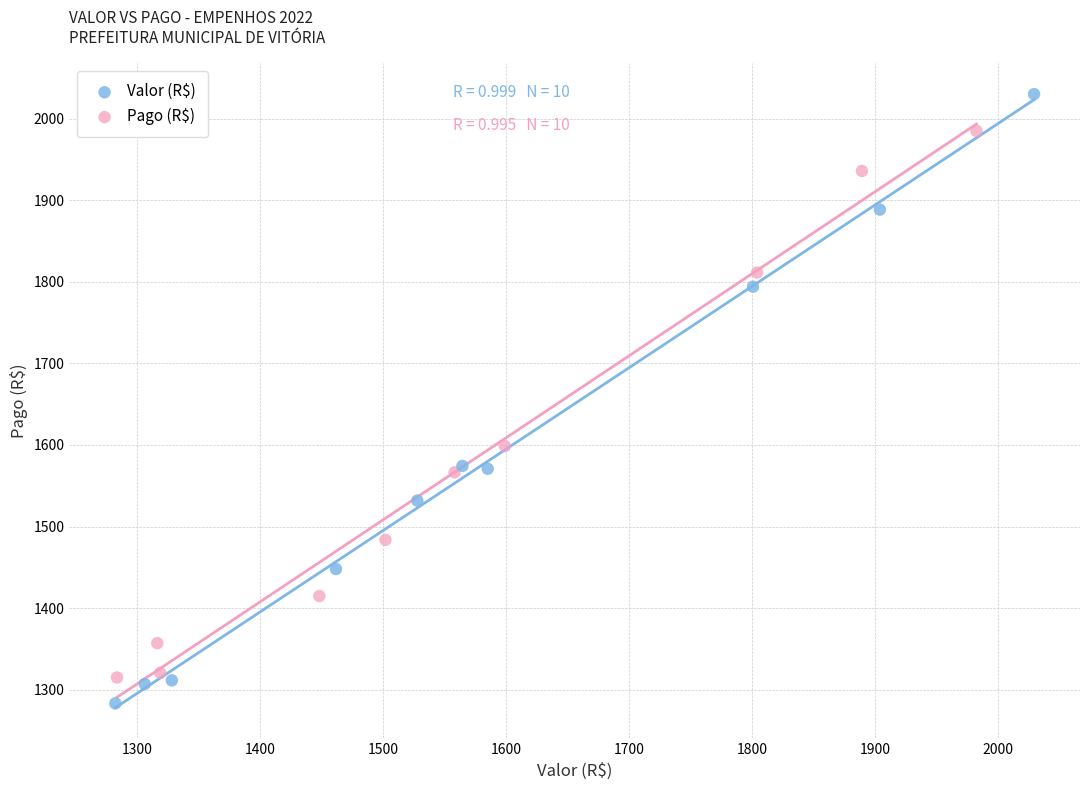

Which series has the widest spread of Y values?

Valor (R$)